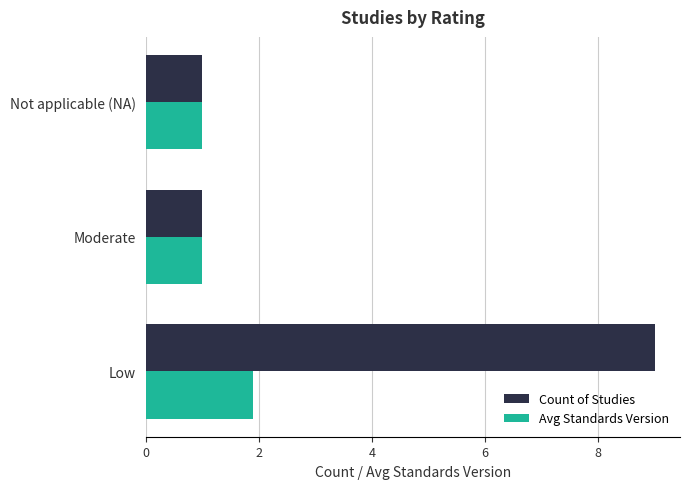

Is the value of Count of Studies at Low greater than the value of Avg Standards Version at Not applicable (NA)?

Yes